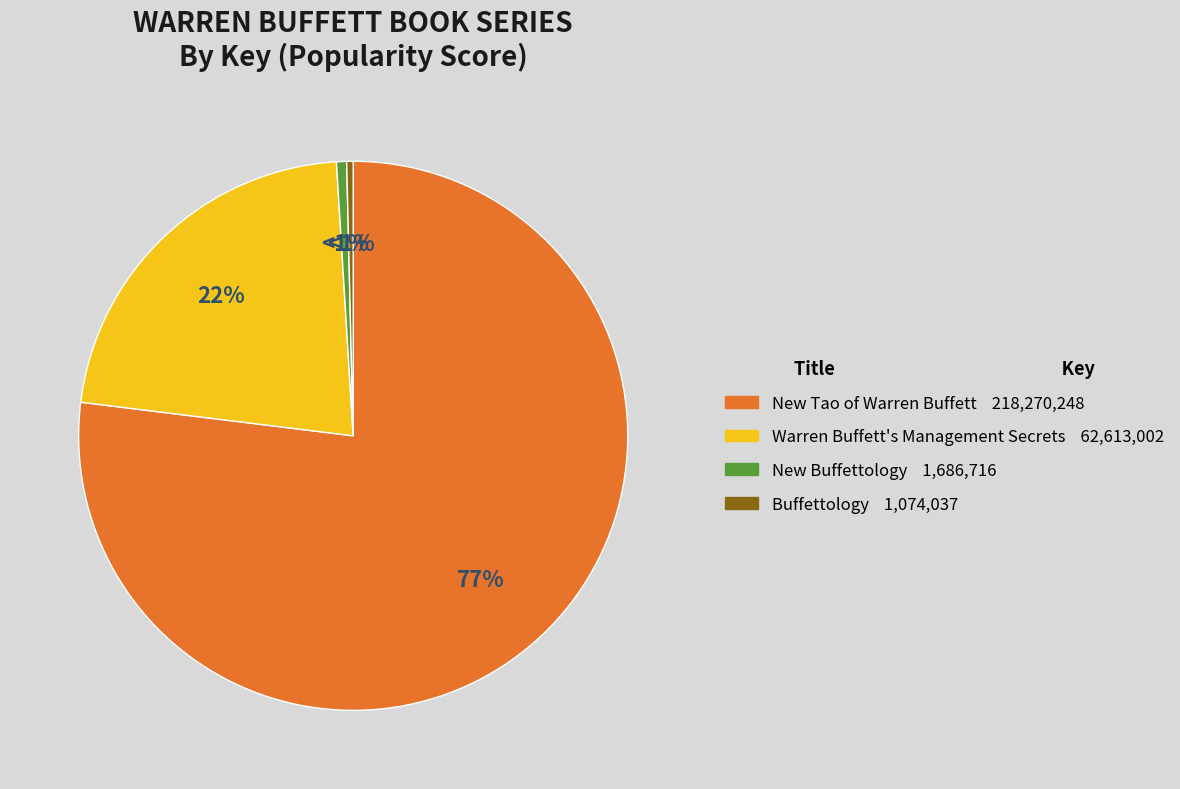

Rank the categories by value from lowest to highest.

Buffettology, New Buffettology, Warren Buffett's Management Secrets, New Tao of Warren Buffett